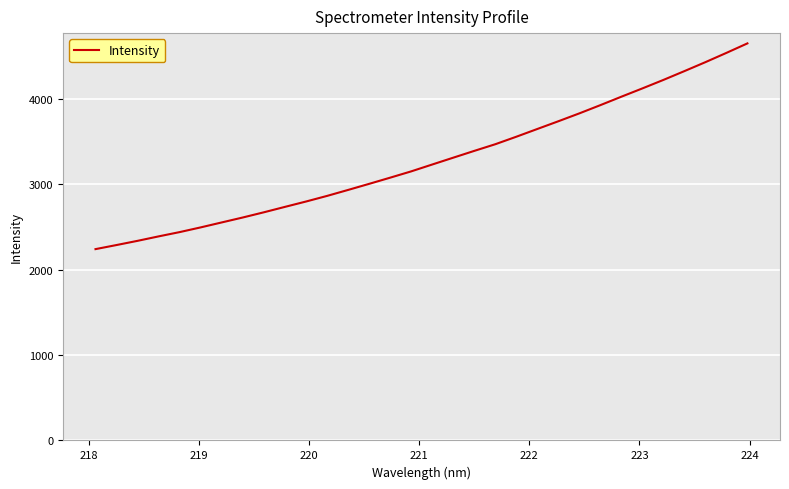

What is the difference between the maximum and minimum values?

2406.9